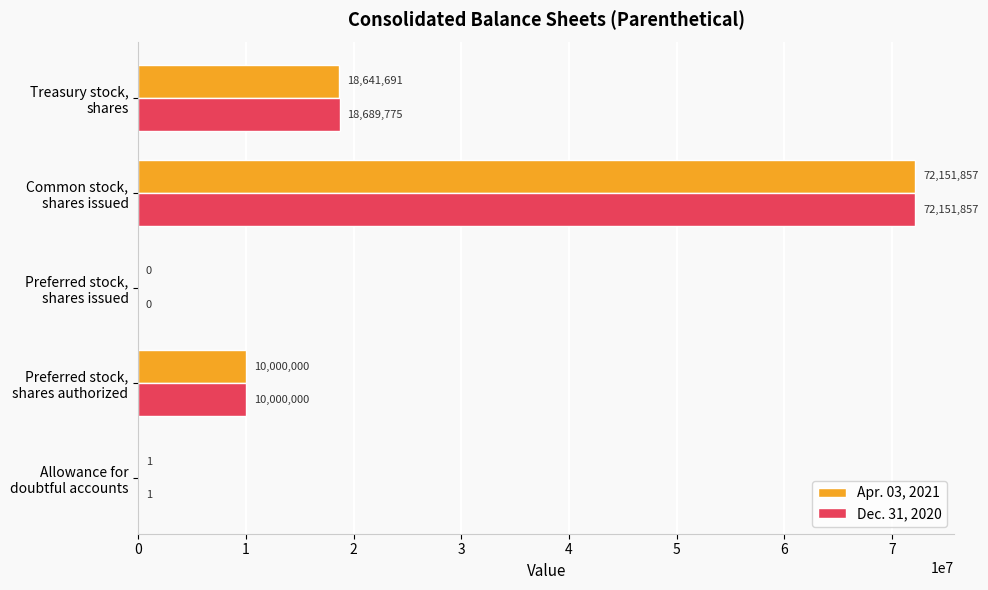

What is the sum of all Apr. 03, 2021 values?

100793549